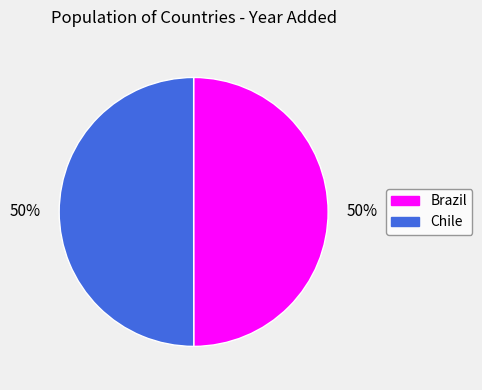

True or false: Chile accounts for 50% of the total.

True